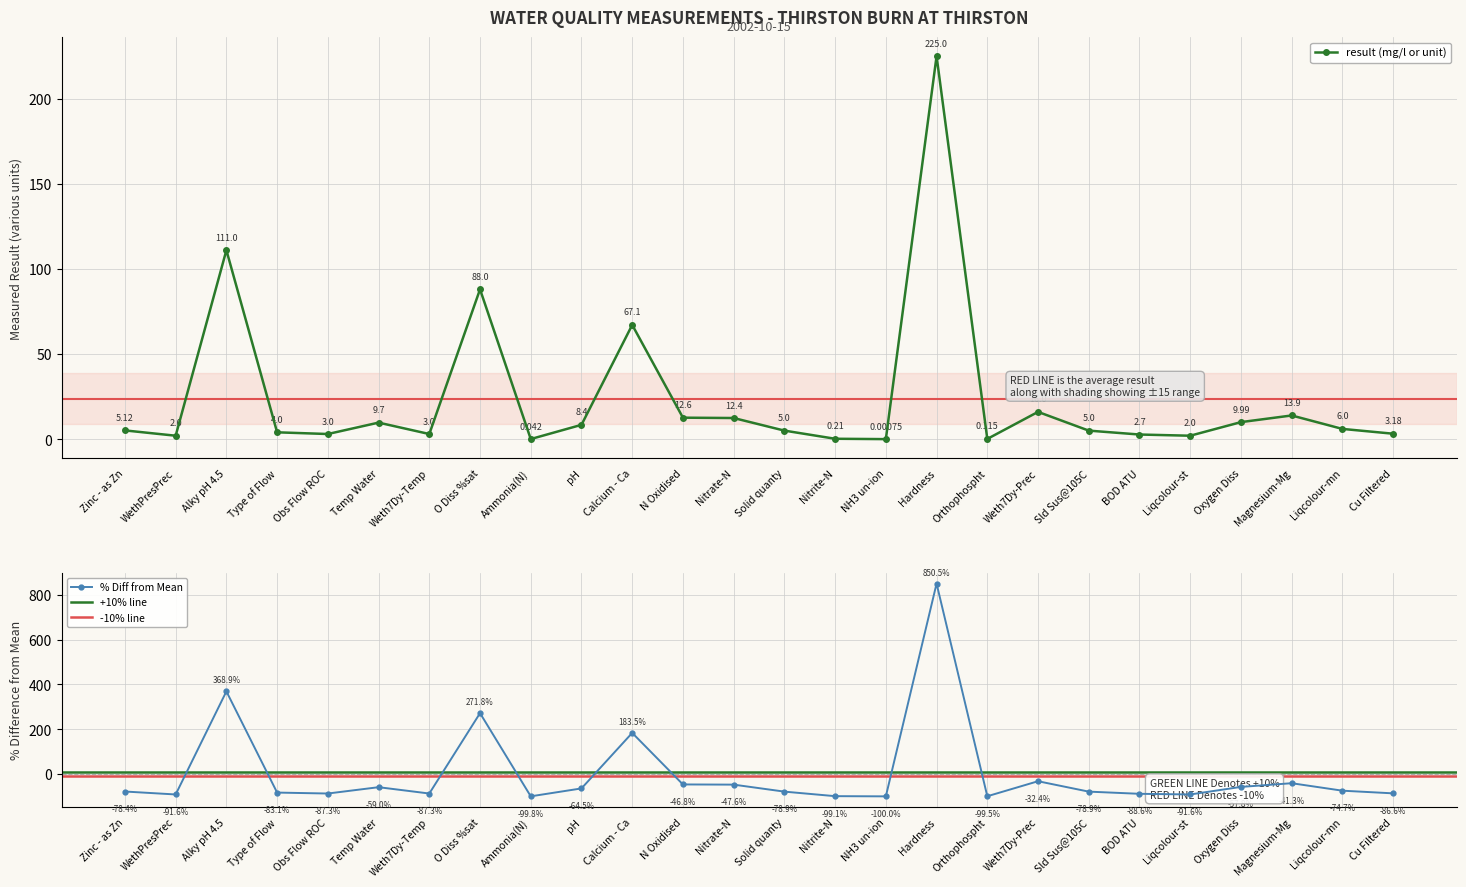

Reading left to right, extract all data points from this chart.

5.1	2.0	111.0	4.0	3.0	9.7	3.0	88.0	0.0	8.4	67.1	12.6	12.4	5.0	0.2	0.0	225.0	0.1	16.0	5.0	2.7	2.0	10.0	13.9	6.0	3.2